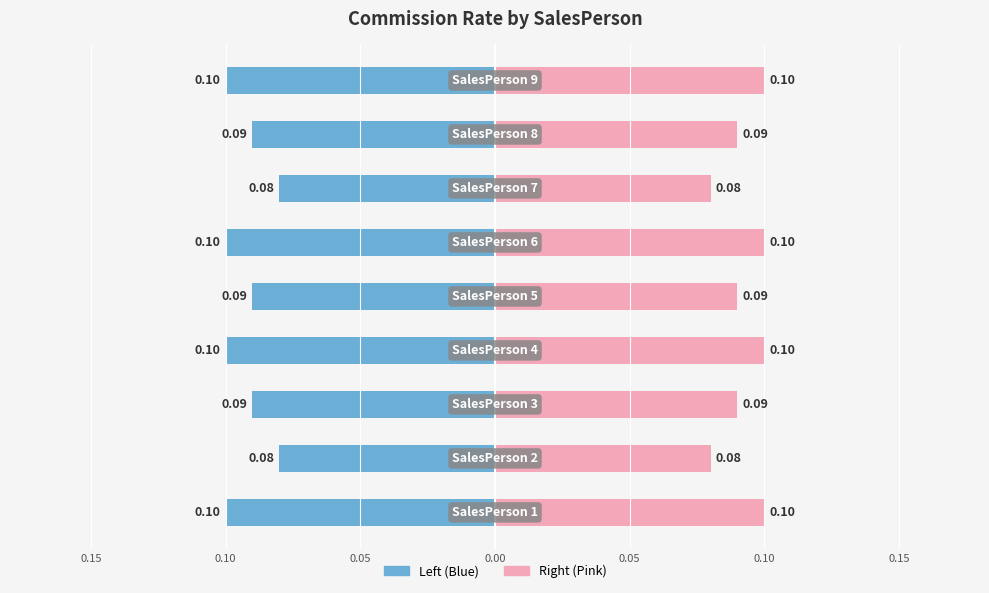

What is the highest value of the CommissionRate (Left) series?

-0.1